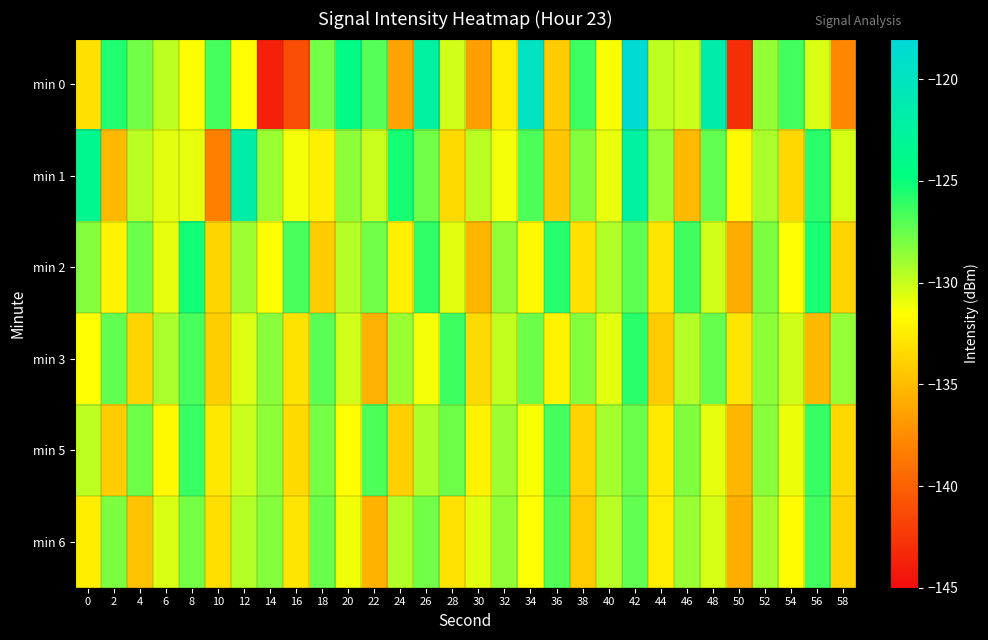

Reading left to right, what are all the values shown in this chart?

min 0: 0=-133.2	2=-125.6	4=-127.8	6=-129.7	8=-131.6	10=-126.6	12=-131.5	14=-143.7	16=-141.1	18=-127.8	20=-124.4	22=-127.0	24=-136.3	26=-122.3	28=-130.3	30=-136.7	32=-132.5	34=-119.8	36=-134.2	38=-126.4	40=-131.4	42=-118.5	44=-129.8	46=-130.1	48=-121.5	50=-142.9	52=-128.8	54=-126.5	56=-130.5	58=-137.7
min 1: 0=-123.5	2=-135.1	4=-129.6	6=-130.7	8=-130.8	10=-138.2	12=-121.7	14=-128.9	16=-131.2	18=-132.3	20=-128.5	22=-130.1	24=-125.3	26=-127.8	28=-133.4	30=-129.7	32=-131.2	34=-126.8	36=-134.5	38=-128.3	40=-130.9	42=-122.4	44=-128.7	46=-135.1	48=-127.3	50=-131.8	52=-129.2	54=-133.6	56=-125.9	58=-130.4
min 2: 0=-128.3	2=-132.1	4=-127.5	6=-130.8	8=-125.2	10=-133.7	12=-128.9	14=-131.4	16=-126.7	18=-134.2	20=-129.5	22=-127.8	24=-132.3	26=-126.1	28=-130.7	30=-135.4	32=-128.6	34=-131.9	36=-125.8	38=-133.1	40=-129.4	42=-127.2	44=-132.8	46=-126.5	48=-130.3	50=-135.9	52=-128.1	54=-131.6	56=-125.4	58=-133.8
min 3: 0=-131.5	2=-127.3	4=-133.8	6=-129.2	8=-126.7	10=-134.1	12=-130.6	14=-128.4	16=-132.9	18=-127.1	20=-130.3	22=-135.7	24=-128.8	26=-131.2	28=-126.4	30=-133.5	32=-129.9	34=-127.6	36=-132.1	38=-128.3	40=-130.7	42=-125.9	44=-134.3	46=-129.6	48=-127.4	50=-132.8	52=-128.5	54=-130.2	56=-135.1	58=-128.7
min 5: 0=-129.8	2=-134.2	4=-127.6	6=-131.9	8=-126.3	10=-132.7	12=-130.1	14=-128.5	16=-133.4	18=-127.9	20=-131.6	22=-126.8	24=-134.0	26=-129.3	28=-127.7	30=-132.2	32=-128.9	34=-131.3	36=-126.6	38=-133.9	40=-129.1	42=-127.5	44=-132.6	46=-128.2	48=-130.8	50=-135.3	52=-128.4	54=-131.0	56=-126.2	58=-133.6
min 6: 0=-132.4	2=-128.1	4=-134.7	6=-130.5	8=-127.9	10=-133.2	12=-129.6	14=-128.3	16=-132.8	18=-127.5	20=-131.1	22=-135.6	24=-129.4	26=-127.8	28=-133.0	30=-130.7	32=-128.6	34=-131.4	36=-126.9	38=-134.3	40=-129.7	42=-127.3	44=-132.5	46=-128.8	48=-130.4	50=-135.8	52=-129.1	54=-131.7	56=-126.5	58=-133.9